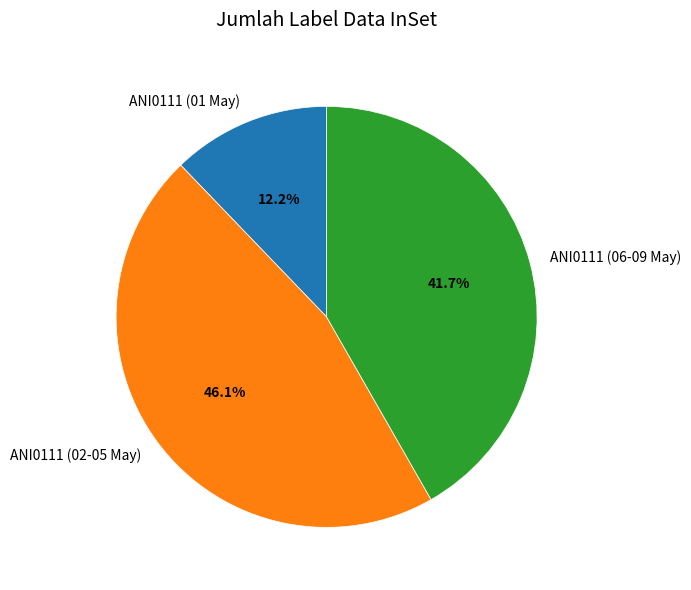

To the nearest percent, what is the average slice percentage?

33%